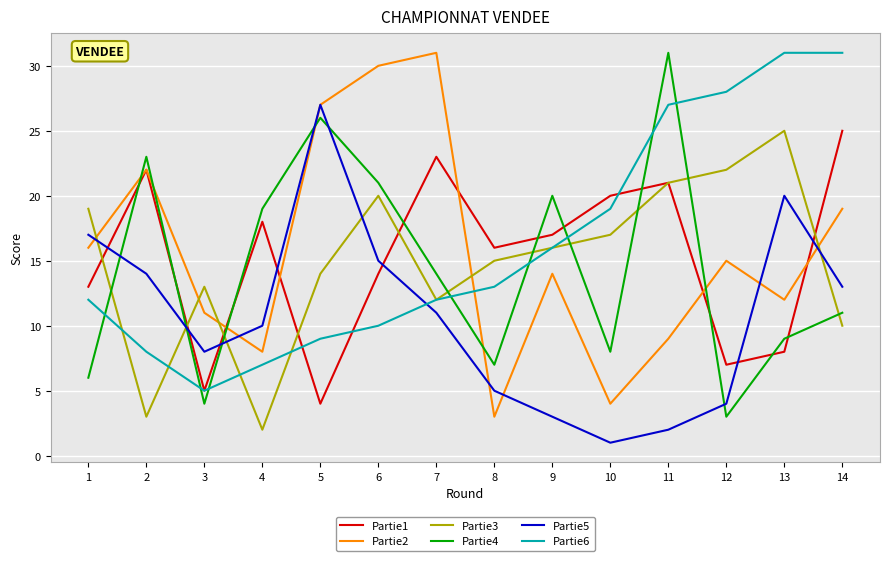

Between 11 and 14, which series saw the biggest shift?

Partie4